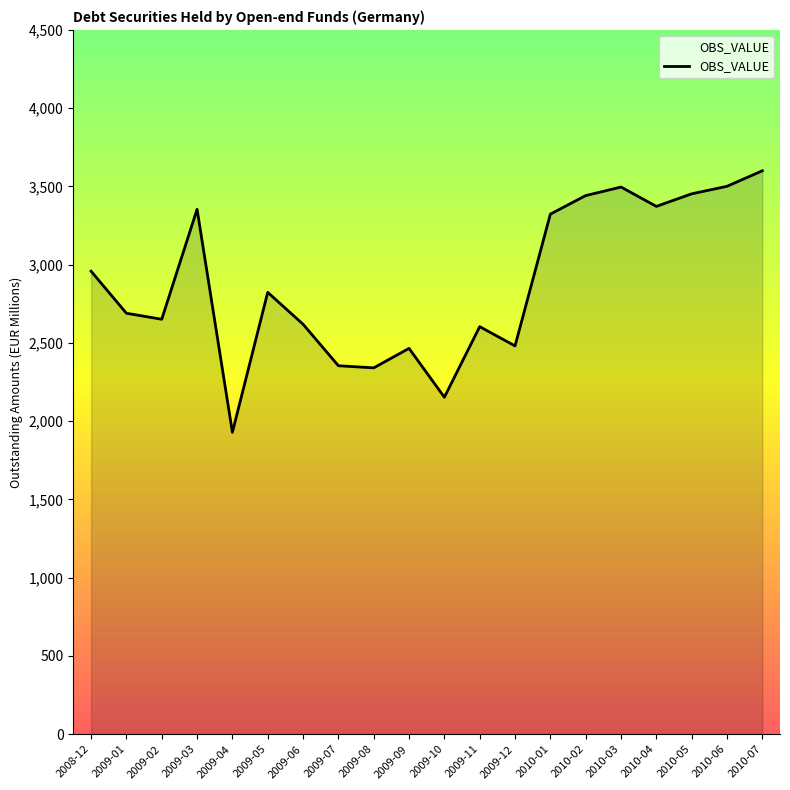

The chart shows a value of 3621.8 at 2009-02. True or false?

False